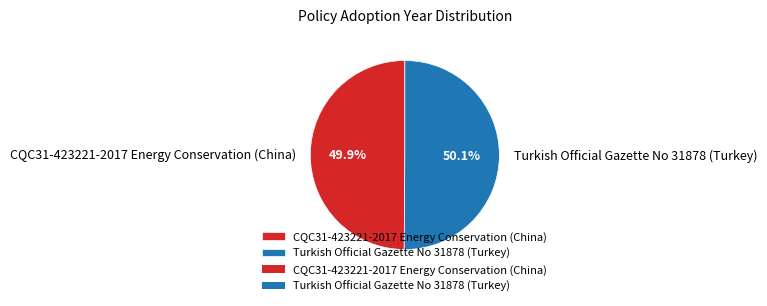

Combined, what portion of the pie is Turkish Official Gazette No 31878 (Turkey) and CQC31-423221-2017 Energy Conservation (China)?

100.0%